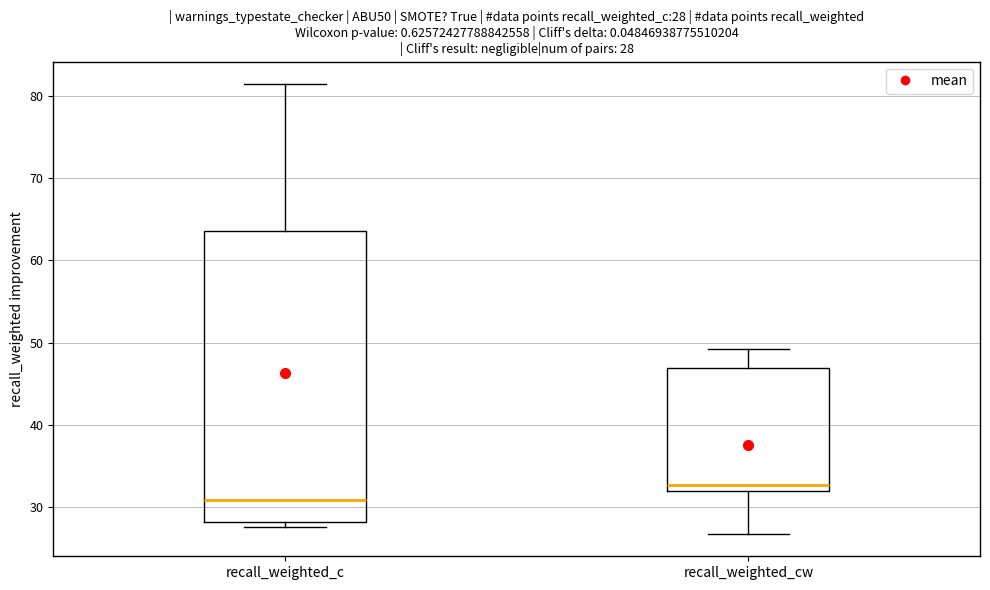

Which box's median line is the highest?

recall_weighted_cw